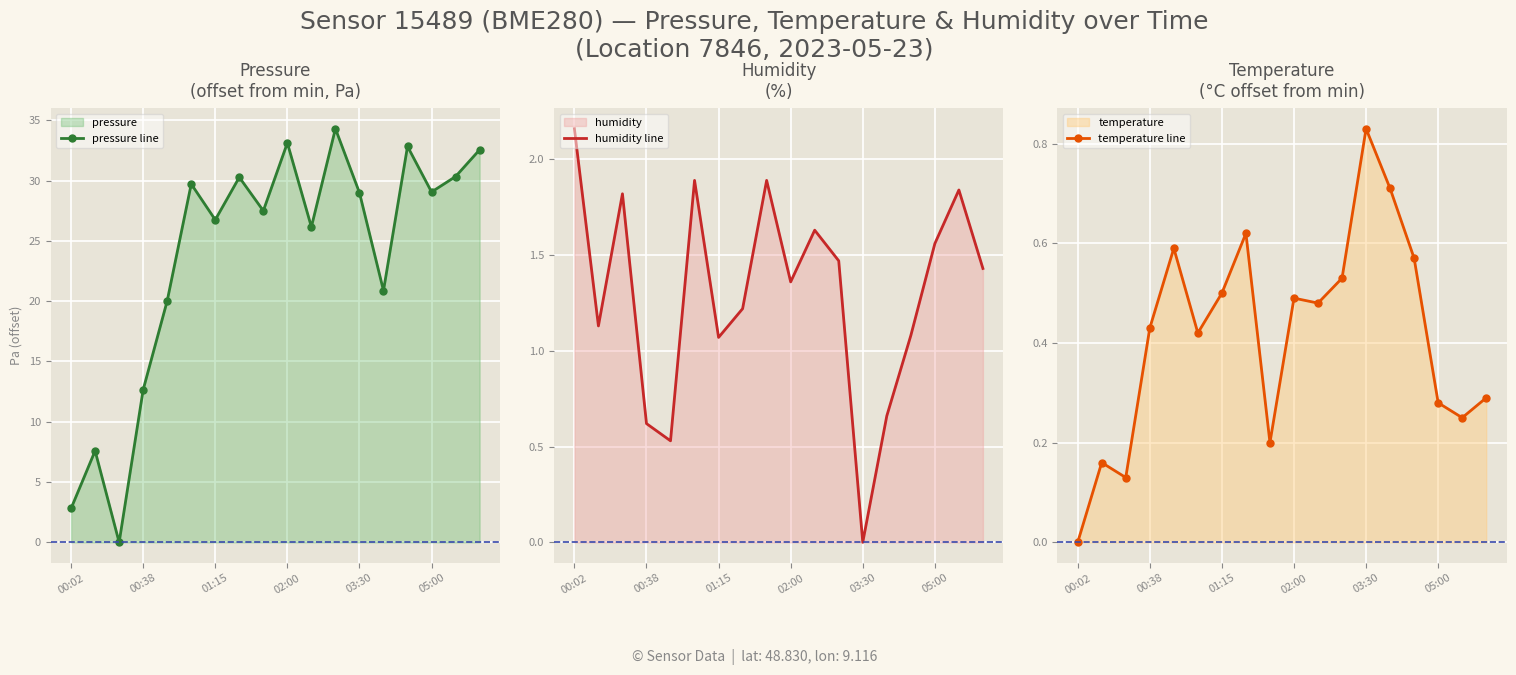

What is the value of the pressure line point at the 7th from the left?

26.8